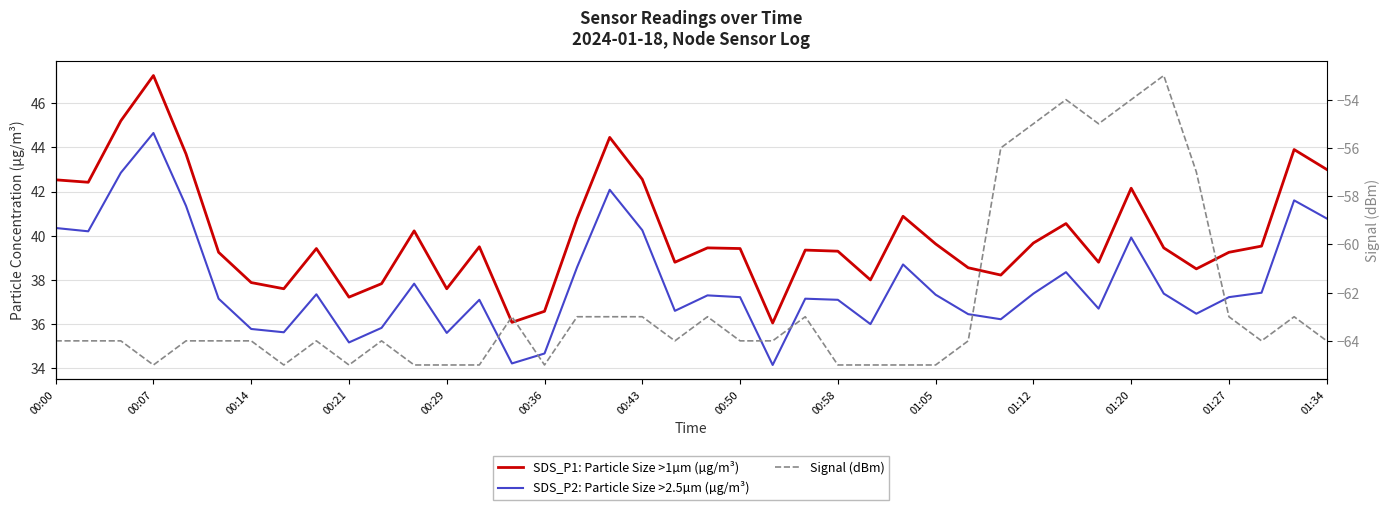

What is the highest value of the SDS_P1: Particle Size >1µm (µg/m³) series?

47.2